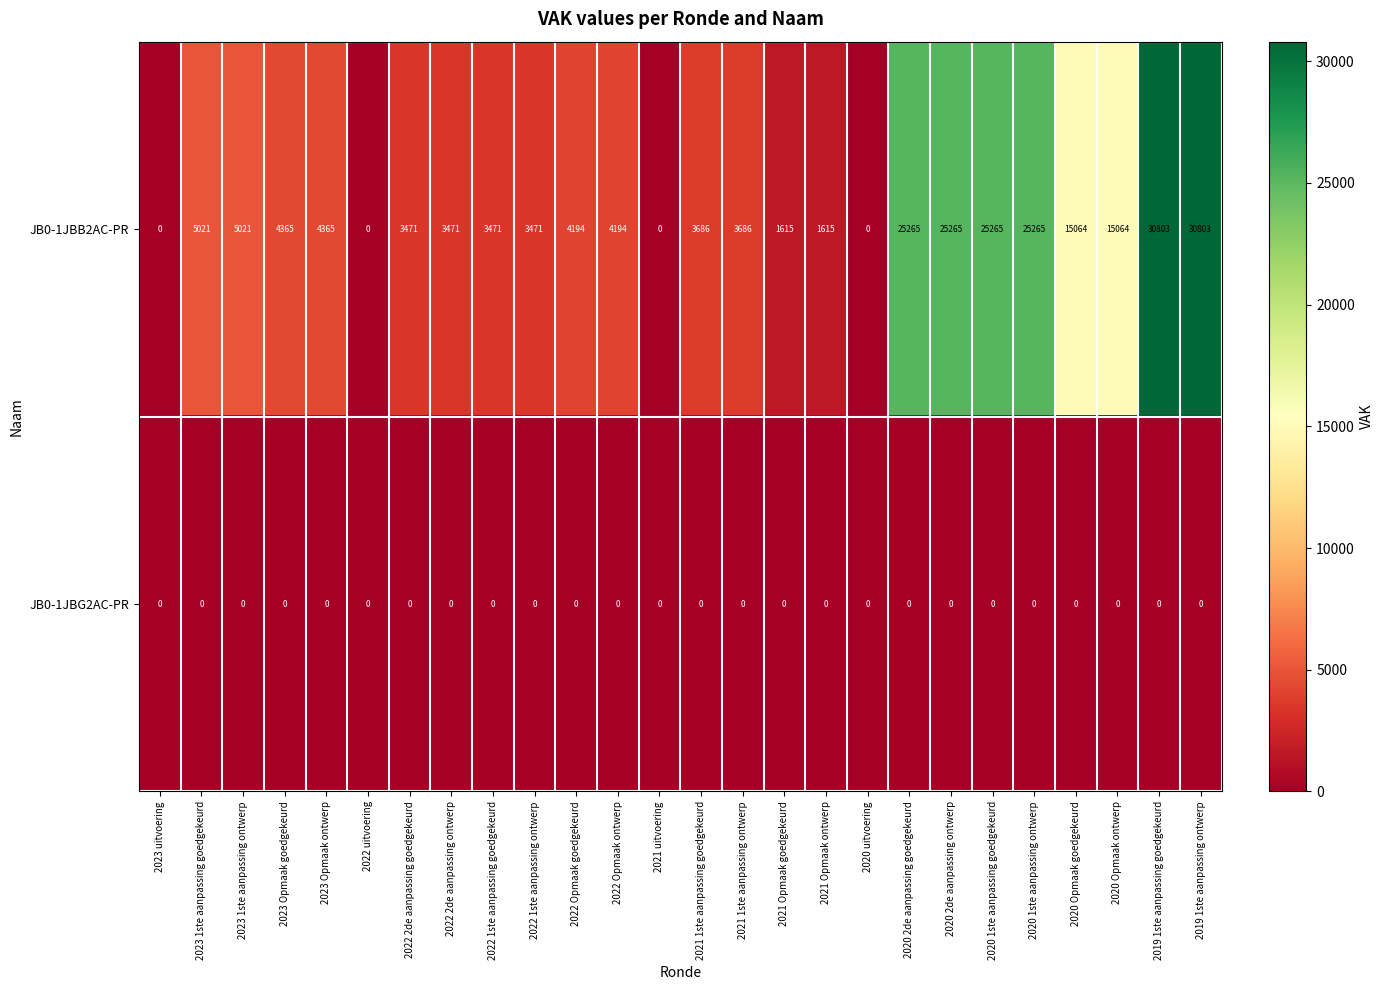

What is the sum of all JB0-1JBB2AC-PR values?

244440